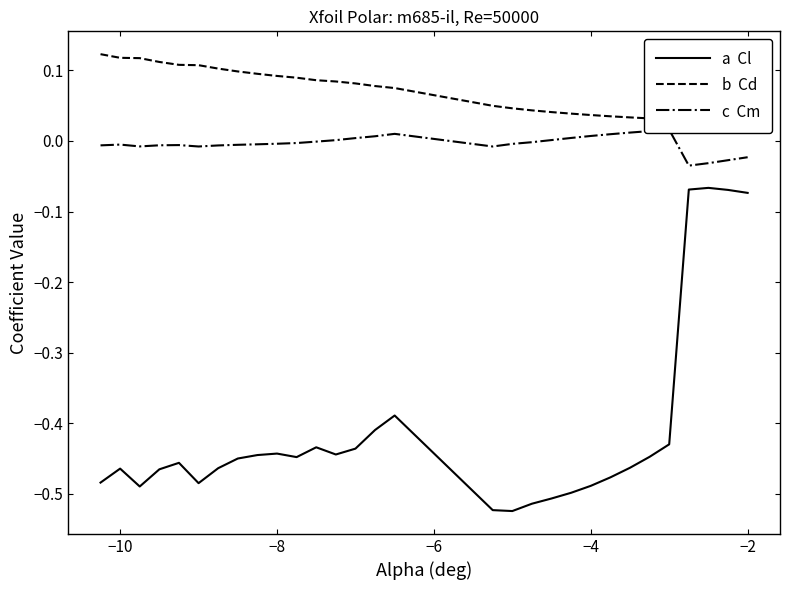

How many lines are shown in the chart?

3